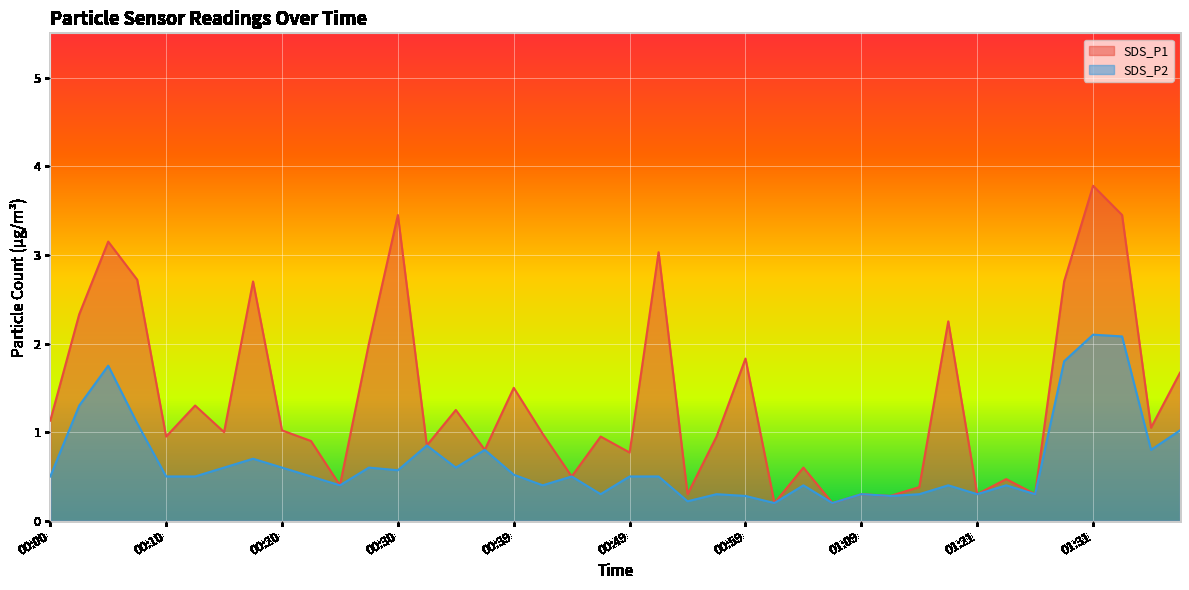

True or false: SDS_P2 and SDS_P1 cross at least once.

False